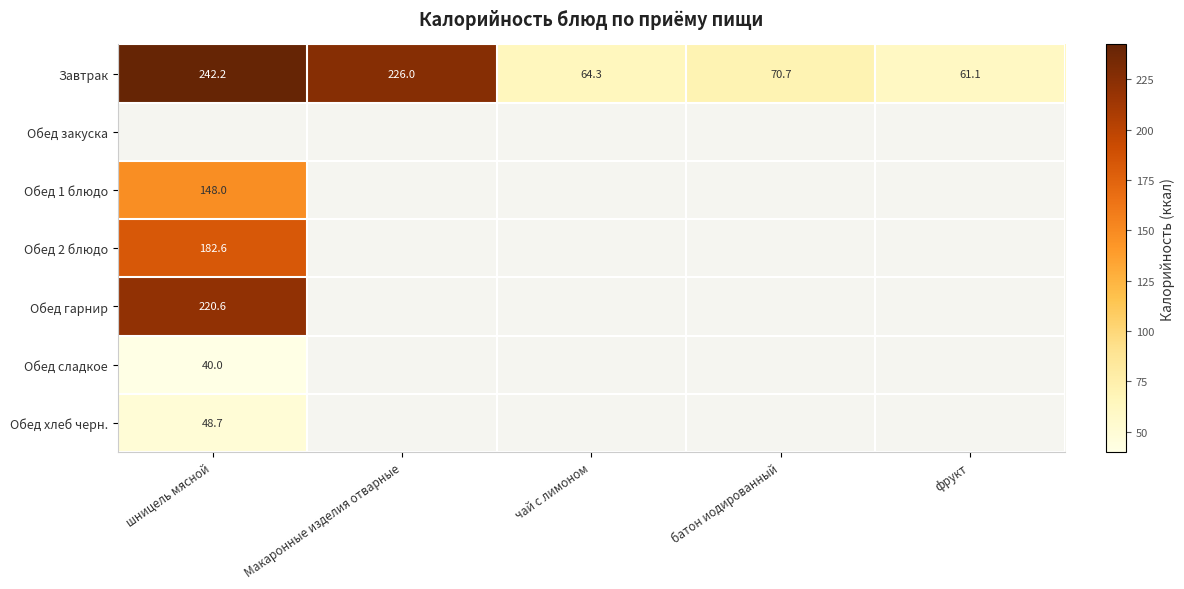

True or false: Обед хлеб черн. has a value of 22.2 at шницель мясной.

False